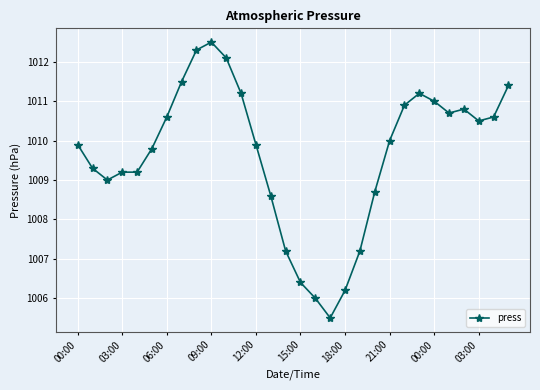

Reading right to left, transcribe all the data shown in this chart.

1011.4	1010.6	1010.5	1010.8	1010.7	1011.0	1011.2	1010.9	1010.0	1008.7	1007.2	1006.2	1005.5	1006.0	1006.4	1007.2	1008.6	1009.9	1011.2	1012.1	1012.5	1012.3	1011.5	1010.6	1009.8	1009.2	1009.2	1009.0	1009.3	1009.9